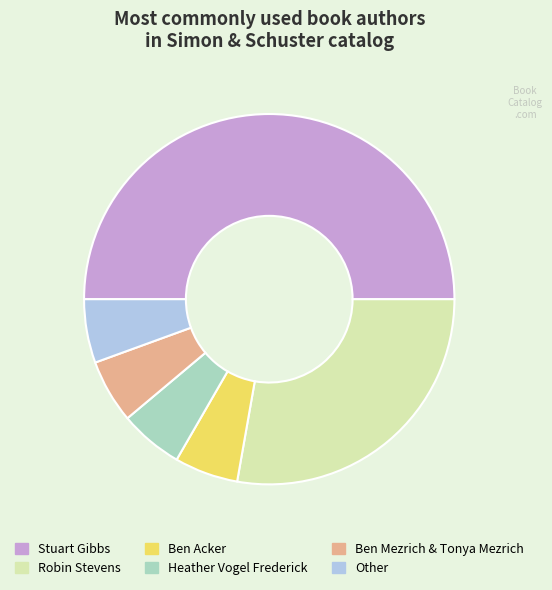

Does Ben Mezrich & Tonya Mezrich represent more than half of the total?

No